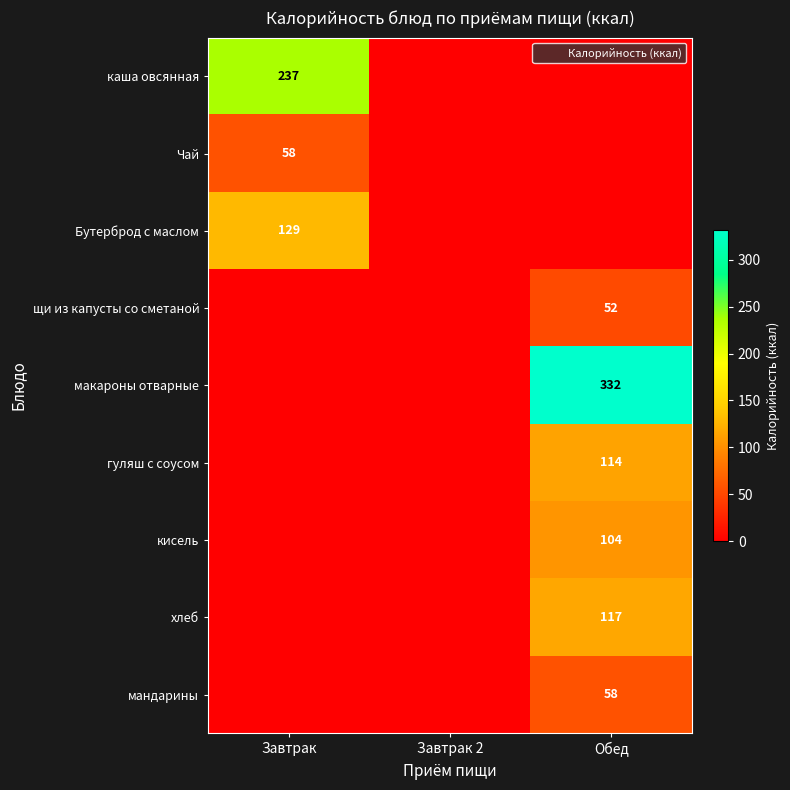

Count the number of data series in this chart.

9